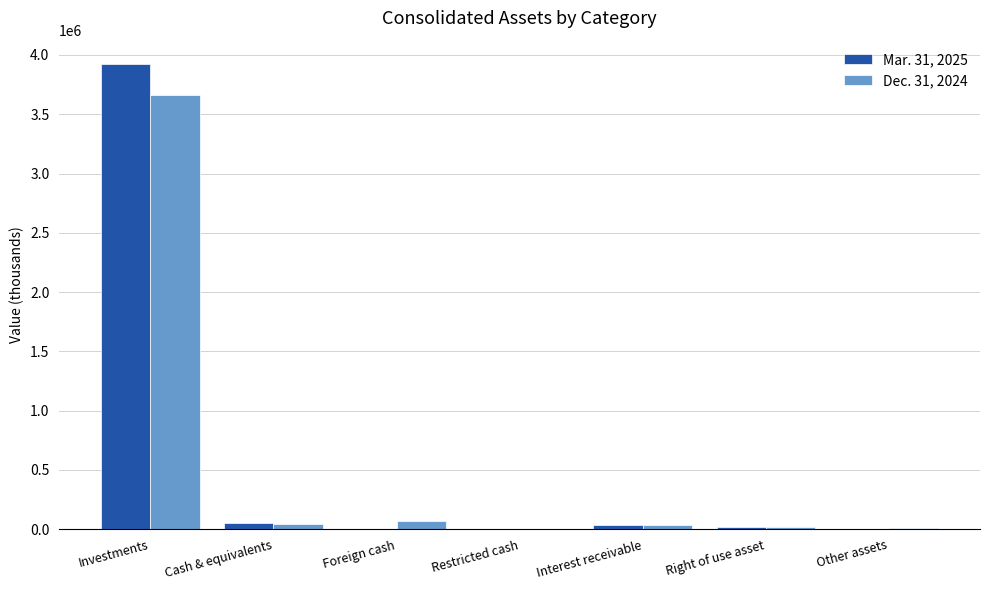

At which label does Dec. 31, 2024 reach its peak?

Investments